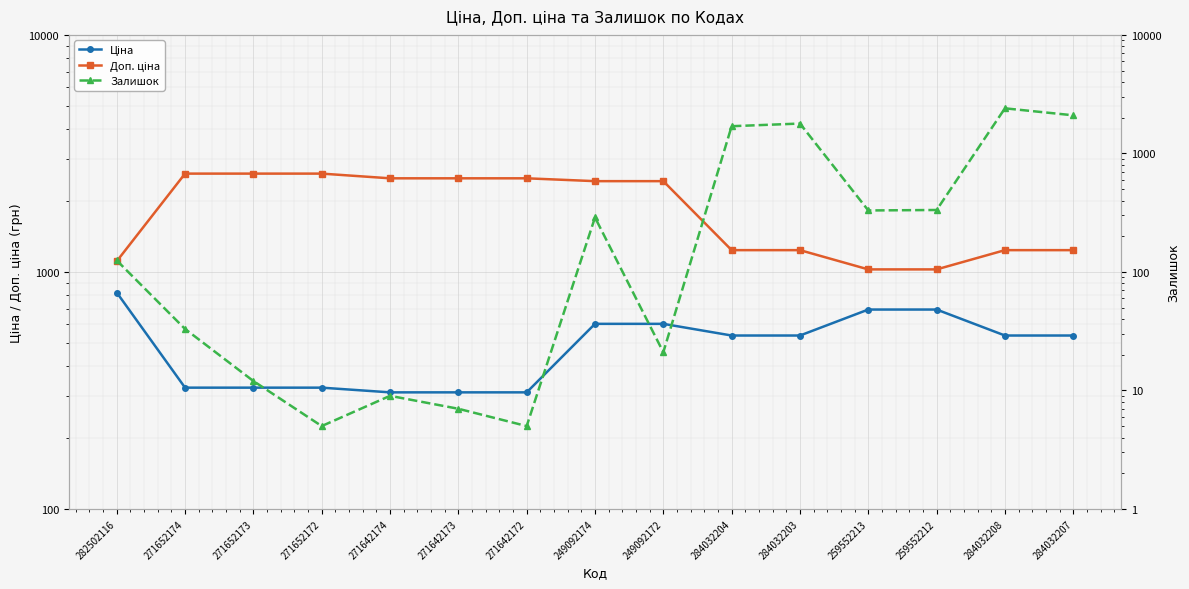

What position from the right is 259552212?

3